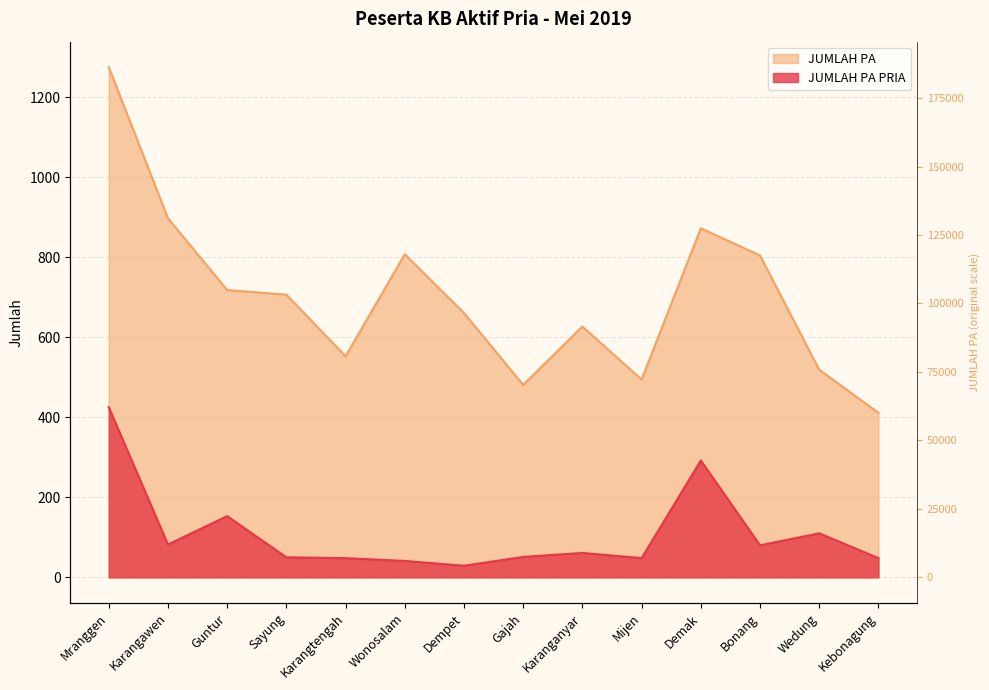

The value of JUMLAH PA at Wedung is 518.9. True or false?

True